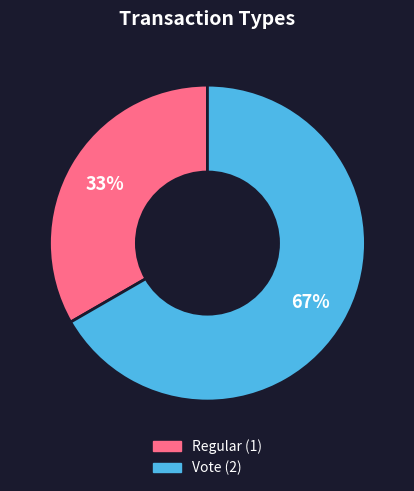

Does Regular account for over 50% of the chart?

No